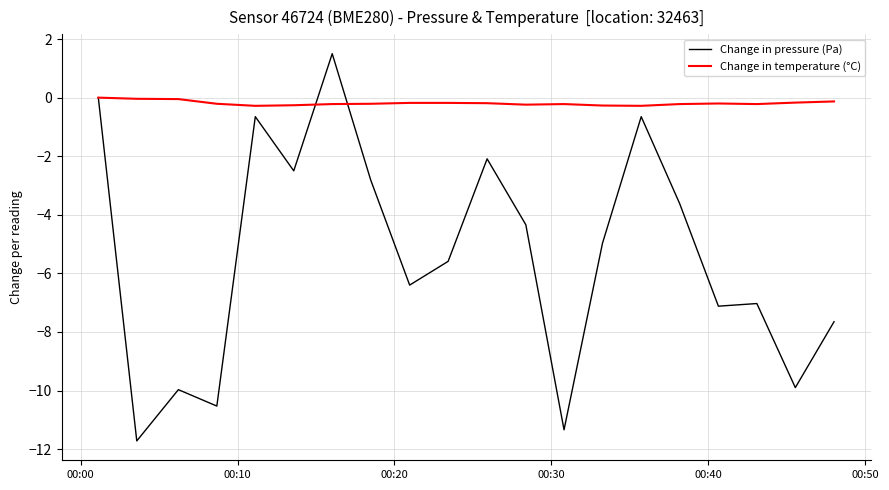

What is the lowest value of the Change in pressure (Pa) series?

-11.7